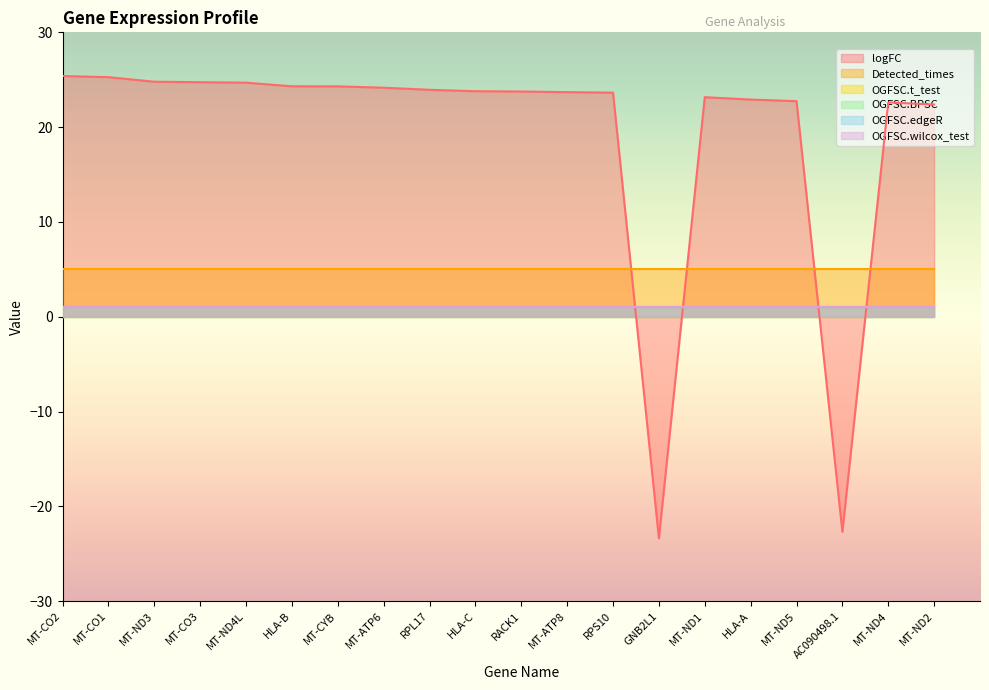

Reading left to right, list all the values displayed in this chart.

logFC: MT-CO2=25.4	MT-CO1=25.3	MT-ND3=24.8	MT-CO3=24.7	MT-ND4L=24.7	HLA-B=24.3	MT-CYB=24.3	MT-ATP6=24.2	RPL17=23.9	HLA-C=23.8	RACK1=23.8	MT-ATP8=23.7	RPS10=23.6	GNB2L1=-23.4	MT-ND1=23.2	HLA-A=22.9	MT-ND5=22.7	AC090498.1=-22.7	MT-ND4=22.6	MT-ND2=22.4
Detected_times: MT-CO2=5.0	MT-CO1=5.0	MT-ND3=5.0	MT-CO3=5.0	MT-ND4L=5.0	HLA-B=5.0	MT-CYB=5.0	MT-ATP6=5.0	RPL17=5.0	HLA-C=5.0	RACK1=5.0	MT-ATP8=5.0	RPS10=5.0	GNB2L1=5.0	MT-ND1=5.0	HLA-A=5.0	MT-ND5=5.0	AC090498.1=5.0	MT-ND4=5.0	MT-ND2=5.0
OGFSC.t_test: MT-CO2=1.0	MT-CO1=1.0	MT-ND3=1.0	MT-CO3=1.0	MT-ND4L=1.0	HLA-B=1.0	MT-CYB=1.0	MT-ATP6=1.0	RPL17=1.0	HLA-C=1.0	RACK1=1.0	MT-ATP8=1.0	RPS10=1.0	GNB2L1=1.0	MT-ND1=1.0	HLA-A=1.0	MT-ND5=1.0	AC090498.1=1.0	MT-ND4=1.0	MT-ND2=1.0
OGFSC.BPSC: MT-CO2=1.0	MT-CO1=1.0	MT-ND3=1.0	MT-CO3=1.0	MT-ND4L=1.0	HLA-B=1.0	MT-CYB=1.0	MT-ATP6=1.0	RPL17=1.0	HLA-C=1.0	RACK1=1.0	MT-ATP8=1.0	RPS10=1.0	GNB2L1=1.0	MT-ND1=1.0	HLA-A=1.0	MT-ND5=1.0	AC090498.1=1.0	MT-ND4=1.0	MT-ND2=1.0
OGFSC.edgeR: MT-CO2=1.0	MT-CO1=1.0	MT-ND3=1.0	MT-CO3=1.0	MT-ND4L=1.0	HLA-B=1.0	MT-CYB=1.0	MT-ATP6=1.0	RPL17=1.0	HLA-C=1.0	RACK1=1.0	MT-ATP8=1.0	RPS10=1.0	GNB2L1=1.0	MT-ND1=1.0	HLA-A=1.0	MT-ND5=1.0	AC090498.1=1.0	MT-ND4=1.0	MT-ND2=1.0
OGFSC.wilcox_test: MT-CO2=1.0	MT-CO1=1.0	MT-ND3=1.0	MT-CO3=1.0	MT-ND4L=1.0	HLA-B=1.0	MT-CYB=1.0	MT-ATP6=1.0	RPL17=1.0	HLA-C=1.0	RACK1=1.0	MT-ATP8=1.0	RPS10=1.0	GNB2L1=1.0	MT-ND1=1.0	HLA-A=1.0	MT-ND5=1.0	AC090498.1=1.0	MT-ND4=1.0	MT-ND2=1.0